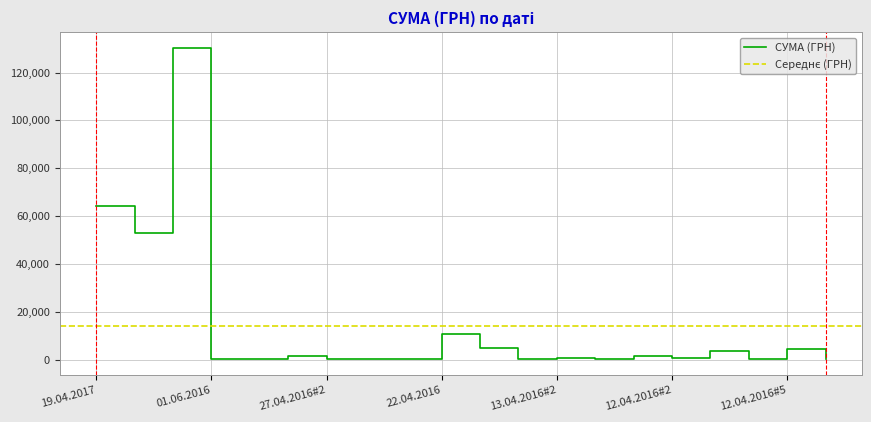

How many points are lower than both their immediate neighbors (excluding endpoints)?

8